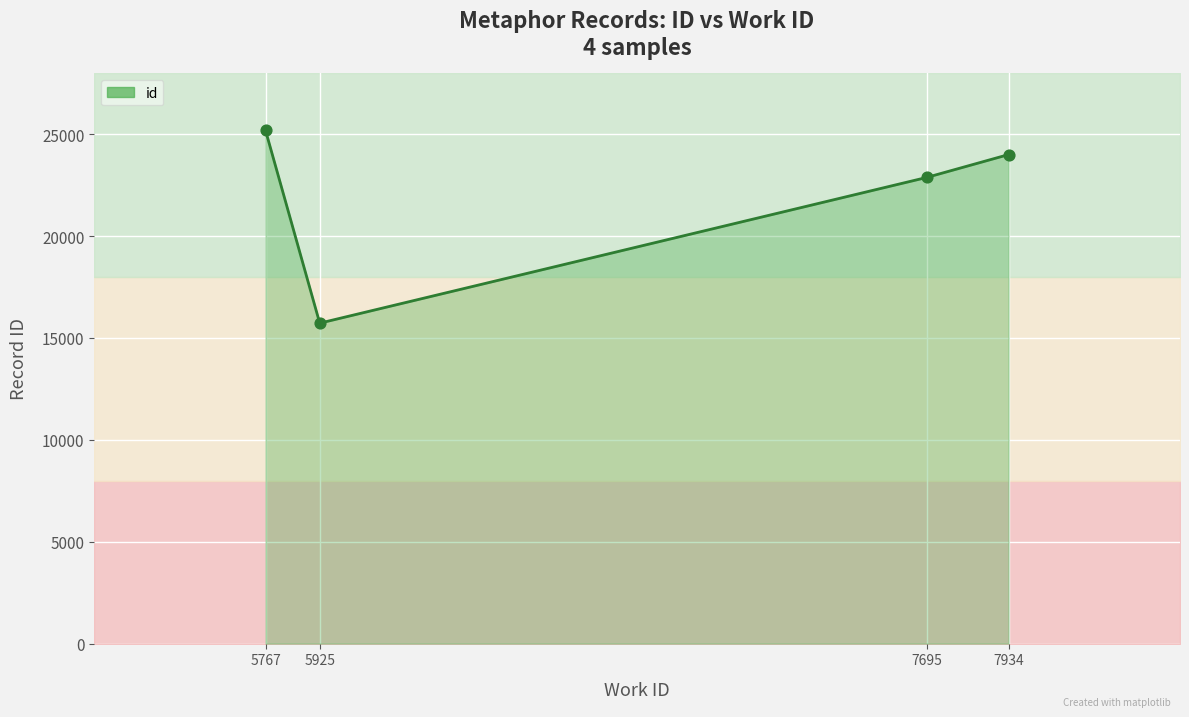

What is the ratio of the value at 7934 to the value at 5925?

1.5